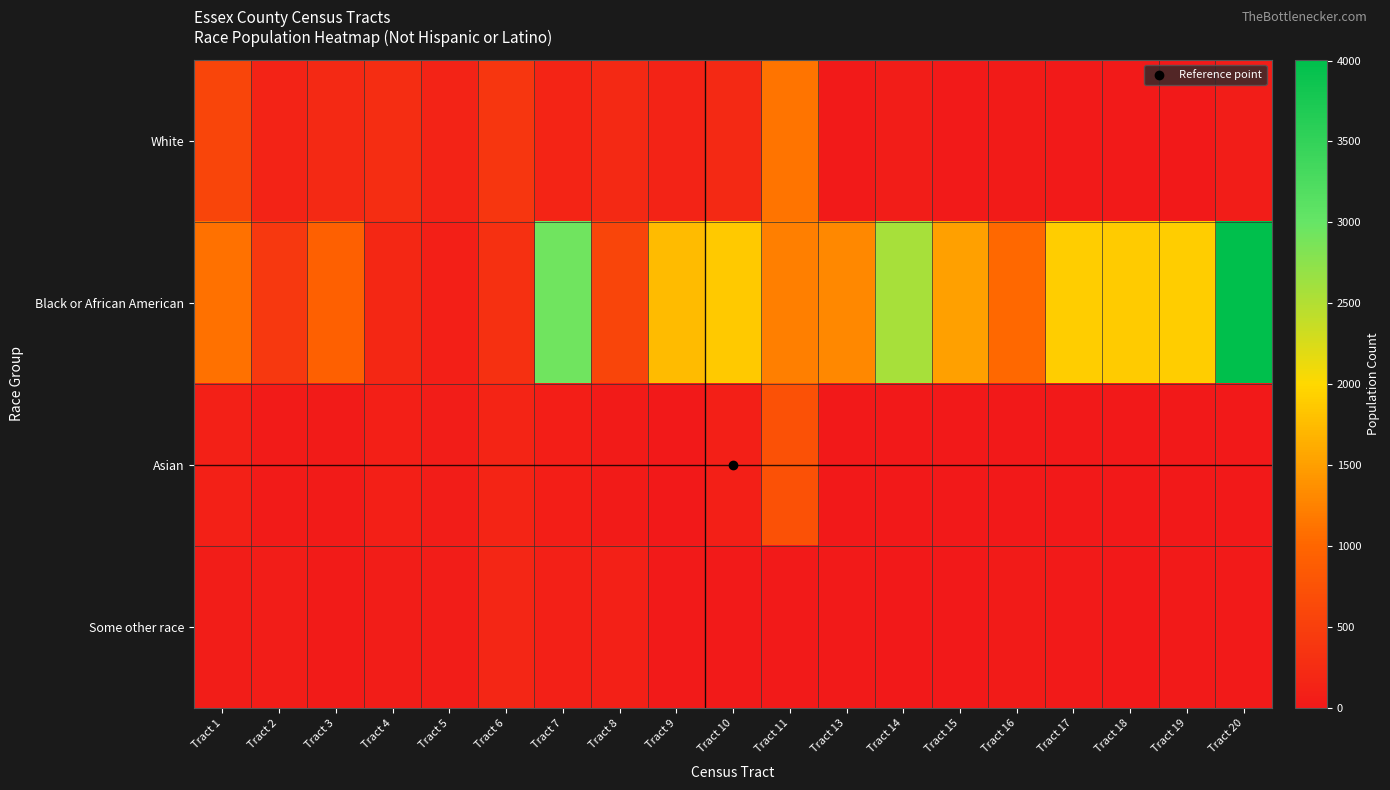

At which category is the sum across all series the highest?

Tract 20